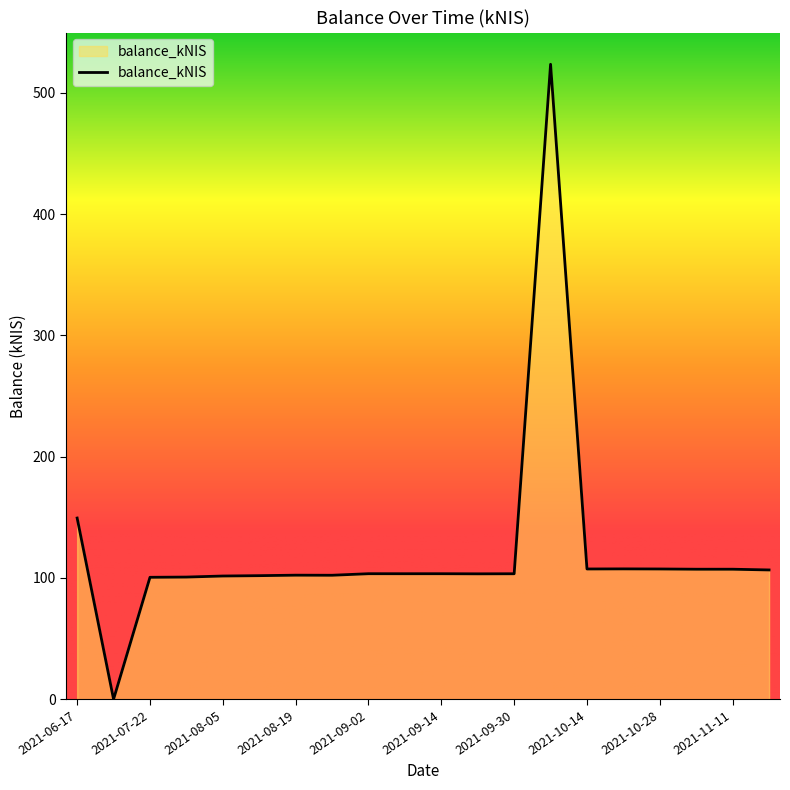

What is the maximum value shown in the chart?

523.5